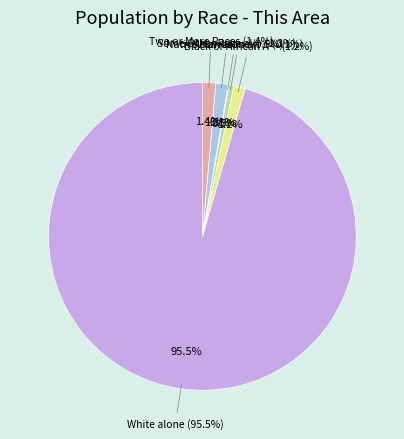

What is the change in value from Native Hawaiian and Other Pacific to Some Other Race alone?

+42